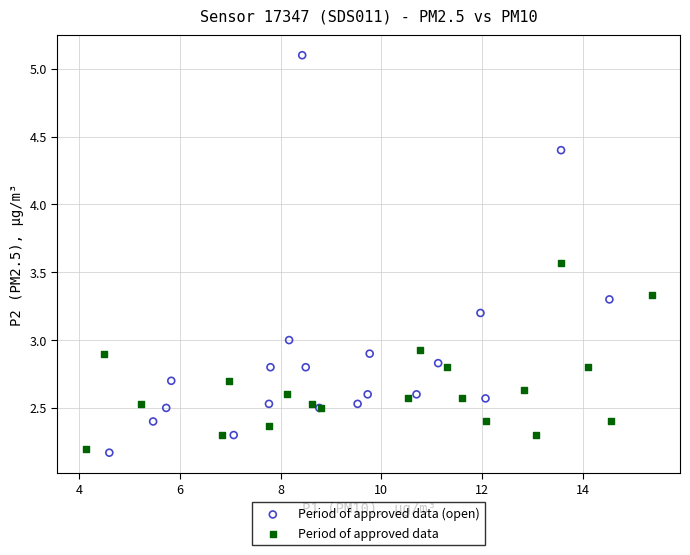

Which series reaches the maximum Y coordinate?

Period of approved data (open)